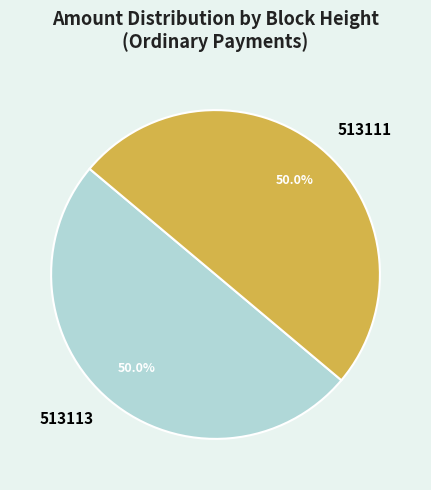

How much of the chart is everything except 513113?

50.0%